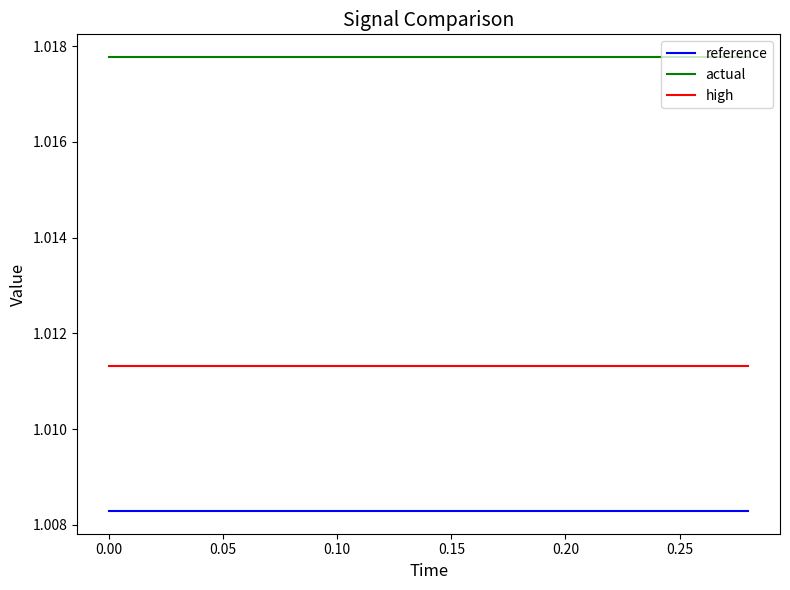

True or false: high and reference intersect in this chart.

False